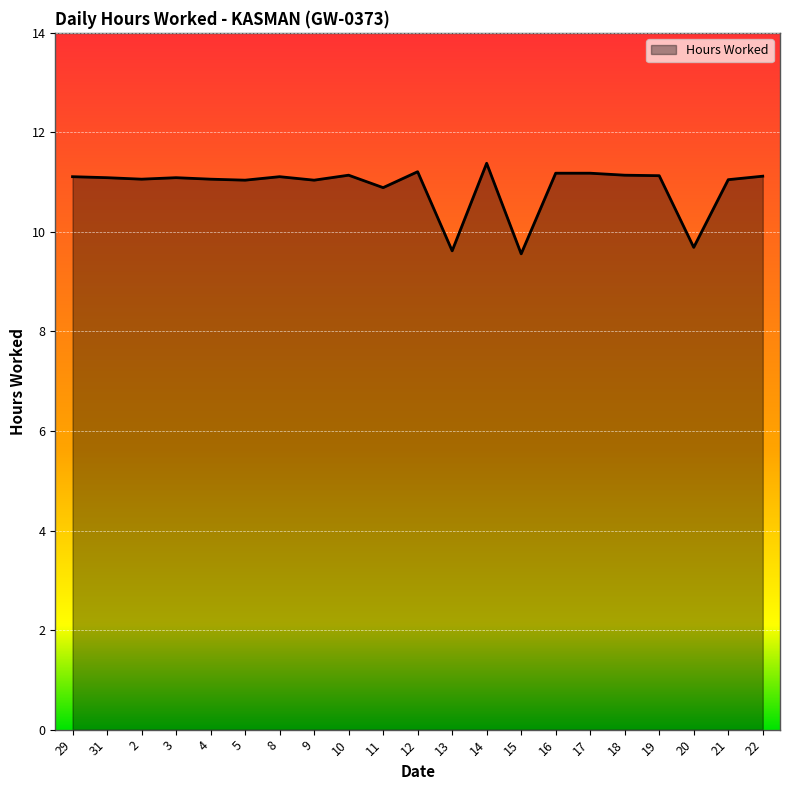

What is the greatest value displayed?

11.4